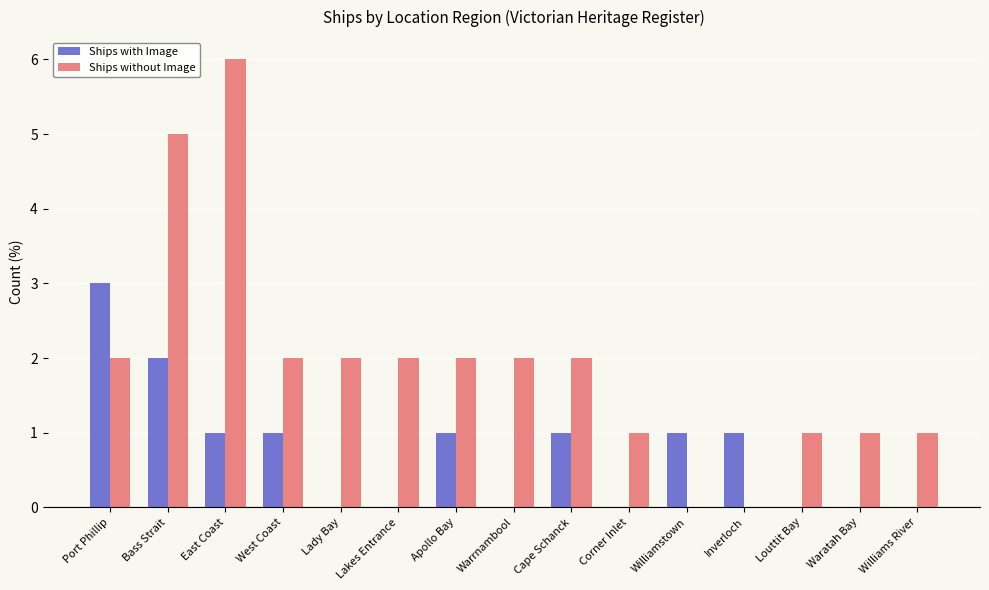

Does the chart contain stacked bars?

No